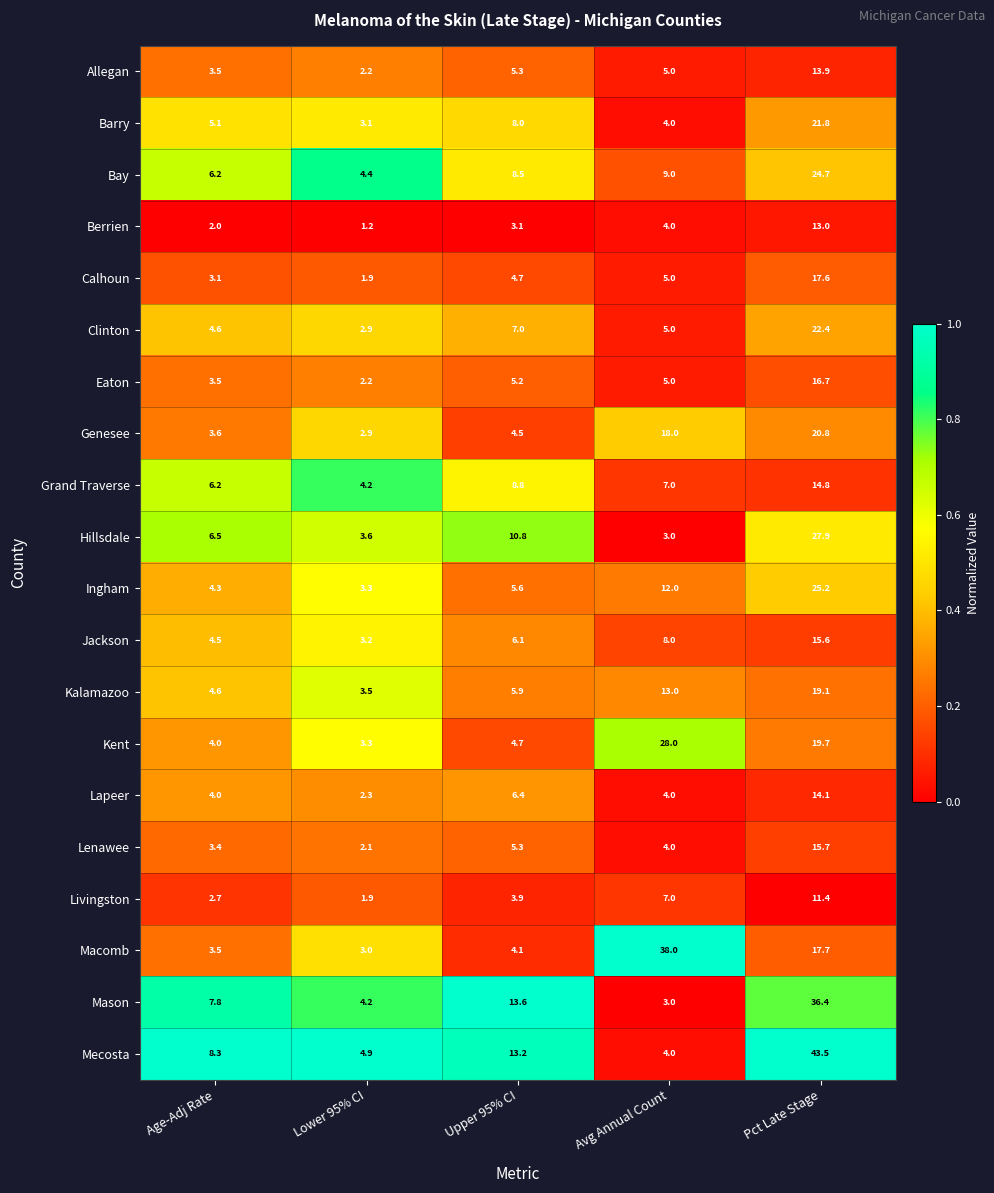

What is the maximum value shown in the chart?

43.5